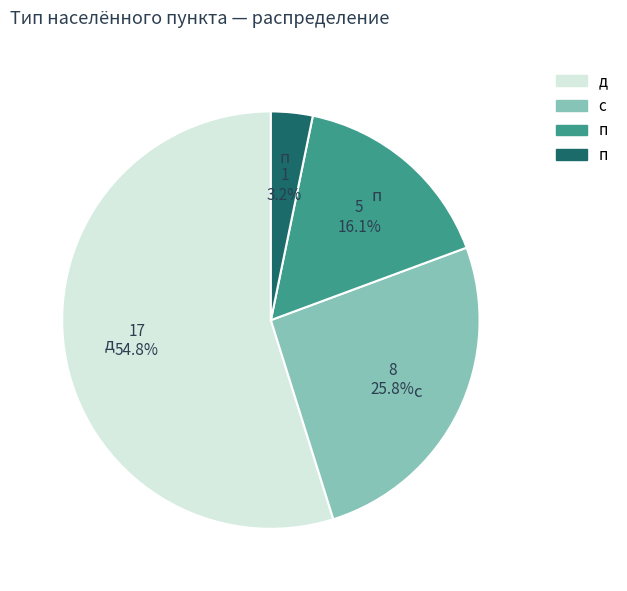

How many slices are in this pie chart?

4